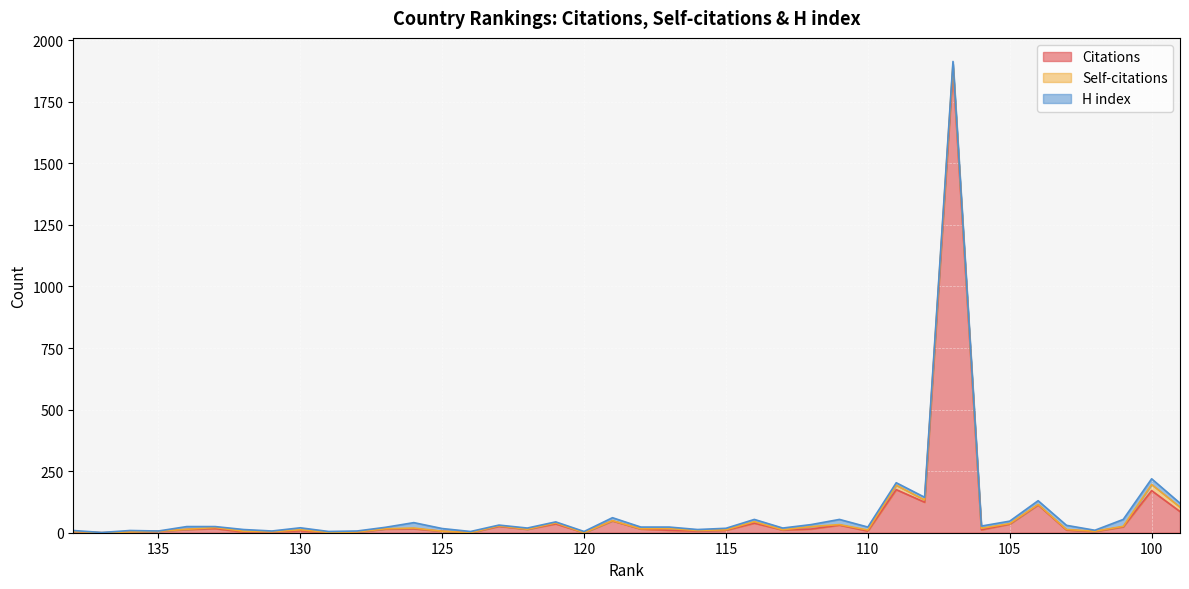

How many data points does each series have?

40